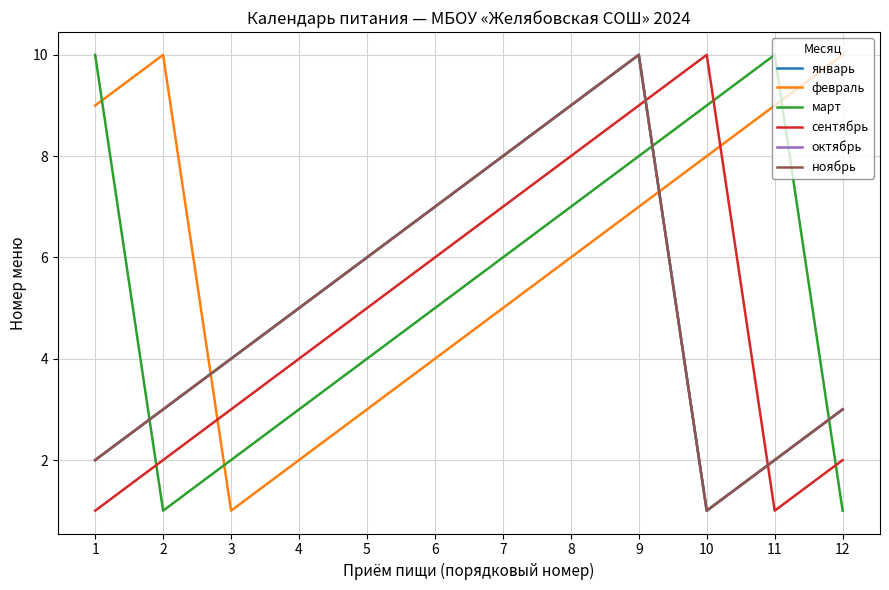

Does the chart have visible grid lines?

Yes